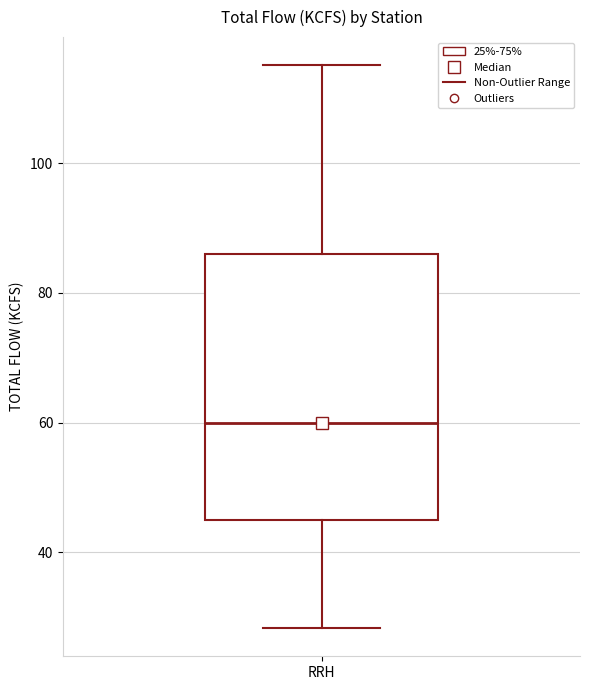

Where does the lower whisker of the box for RRH end on the y-axis? The values are not printed on the chart, so give them approximately, as read against the axis.

28